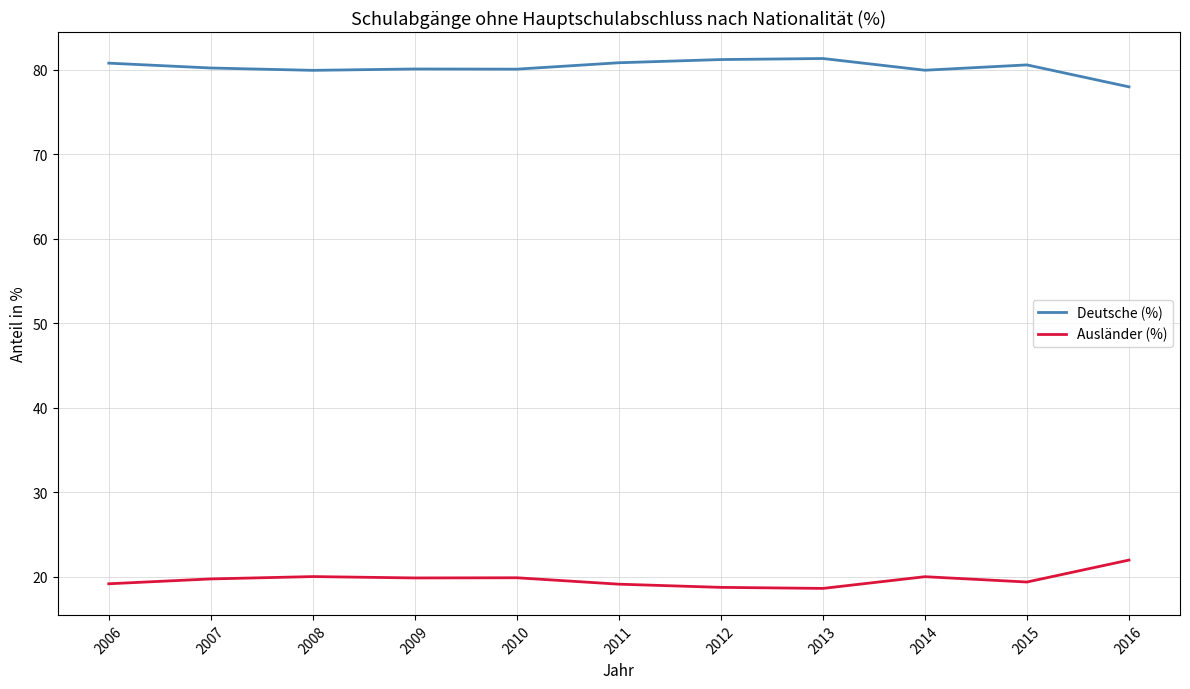

The Ausländer (%) series shows 27.2 at 2008. True or false?

False